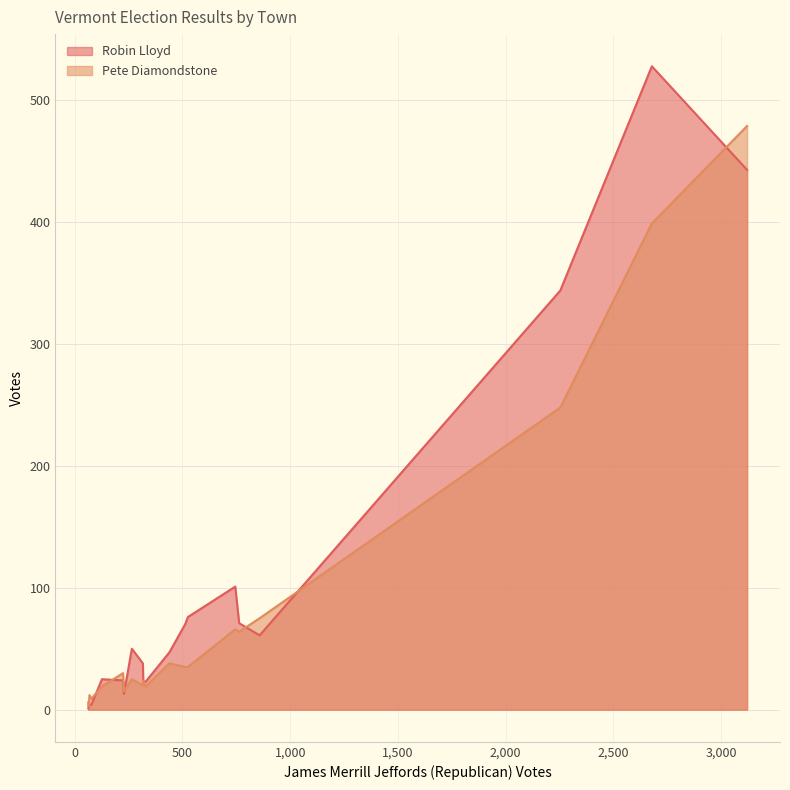

At Barton, list the series in order from largest to smallest.

Pete Diamondstone, Robin Lloyd